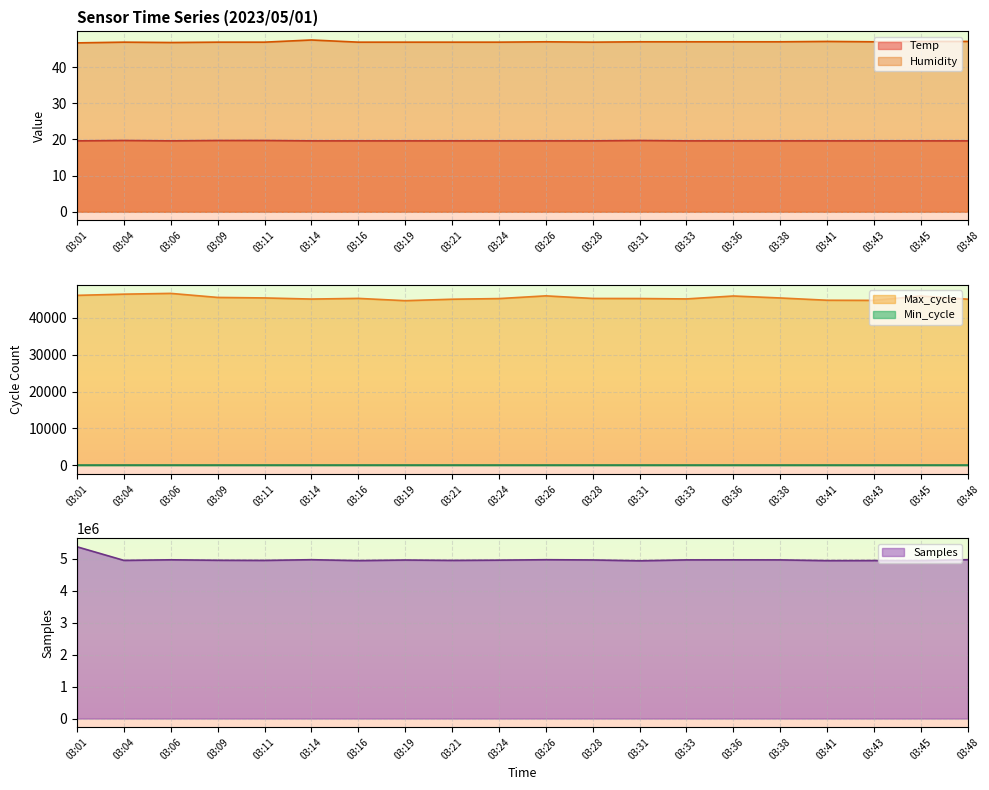

True or false: Min_cycle and Max_cycle cross at least once.

False